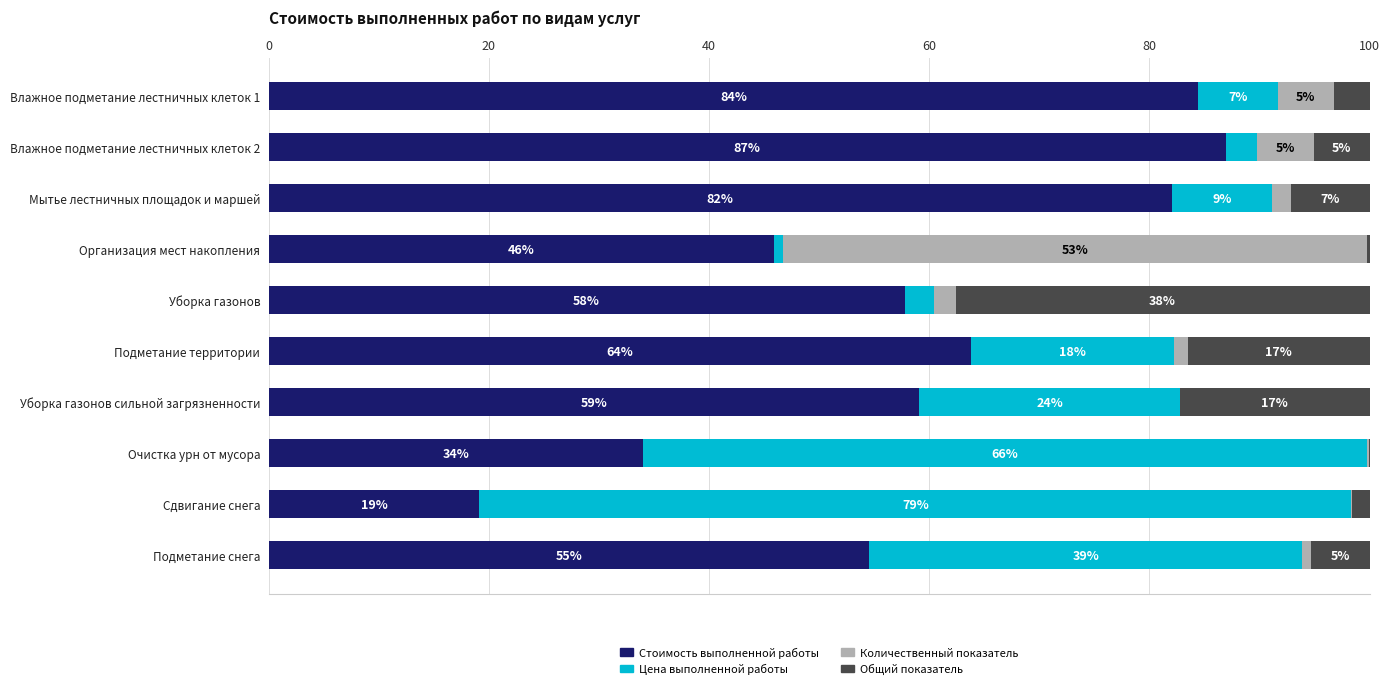

True or false: Стоимость выполненной работы has a value of 82.0 at Мытье лестничных площадок и маршей.

True